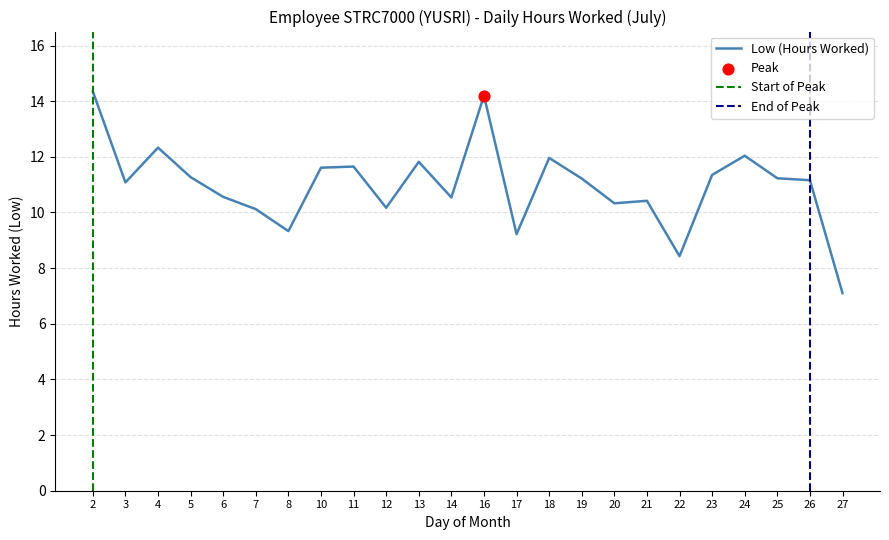

What is the change in value from 8 to 16?

+4.9